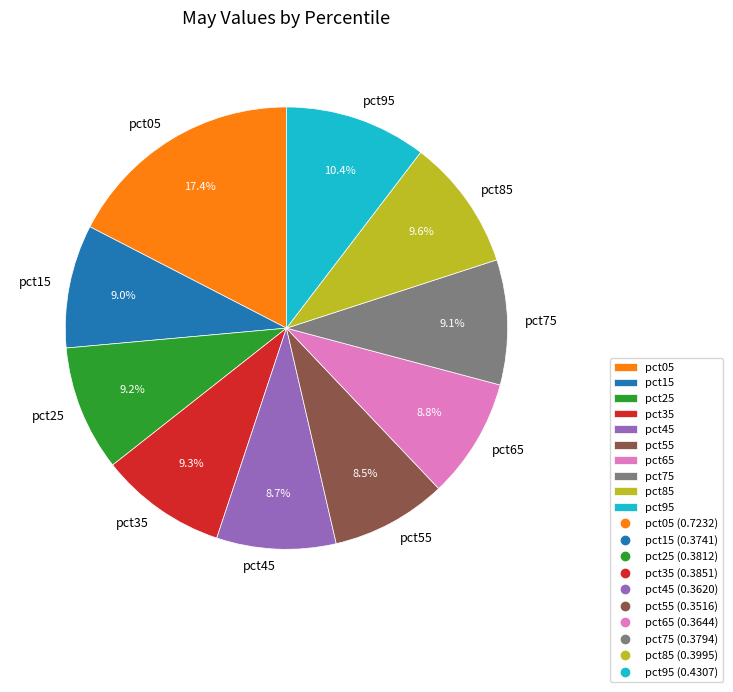

Does pct45 represent more than half of the total?

No